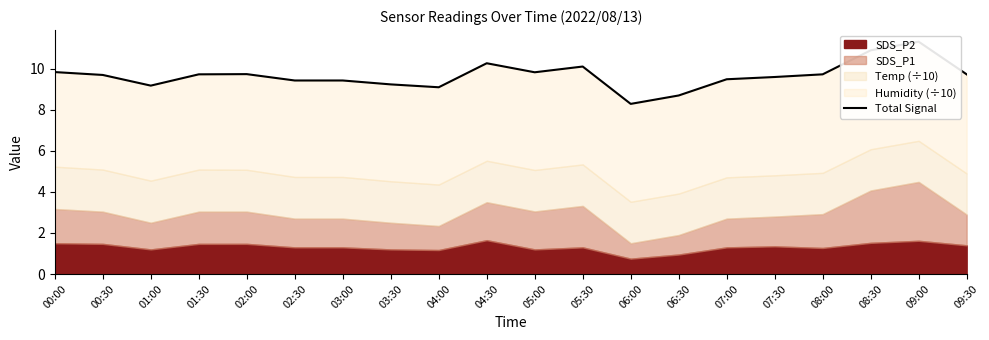

Approximately how many times larger is the value at 04:30 compared to 05:30?

1.0